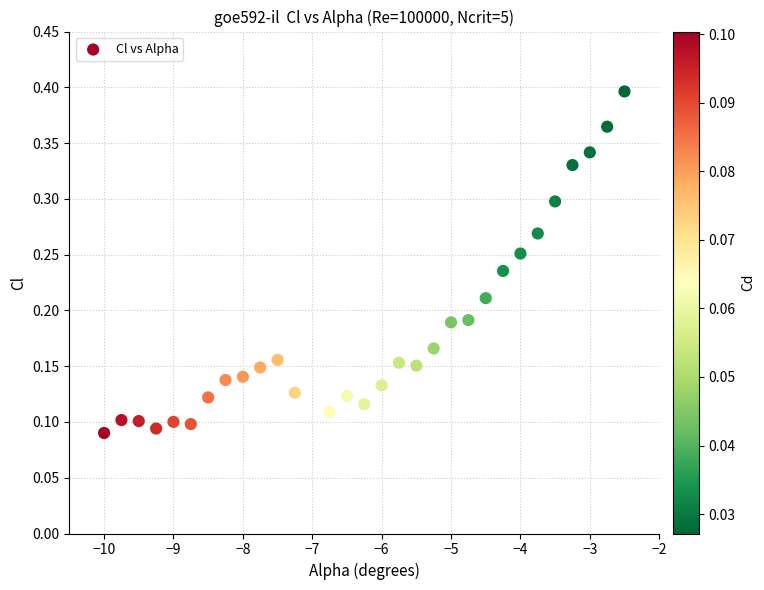

What is the range of X values (max minus min)?

7.5